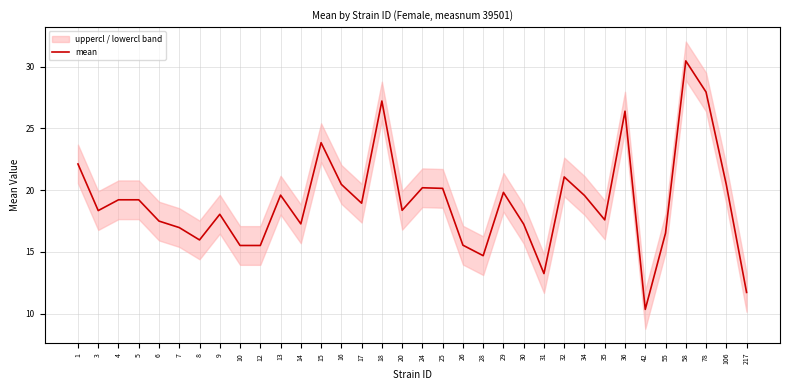

What is the value of the 24th point from the left?

13.2